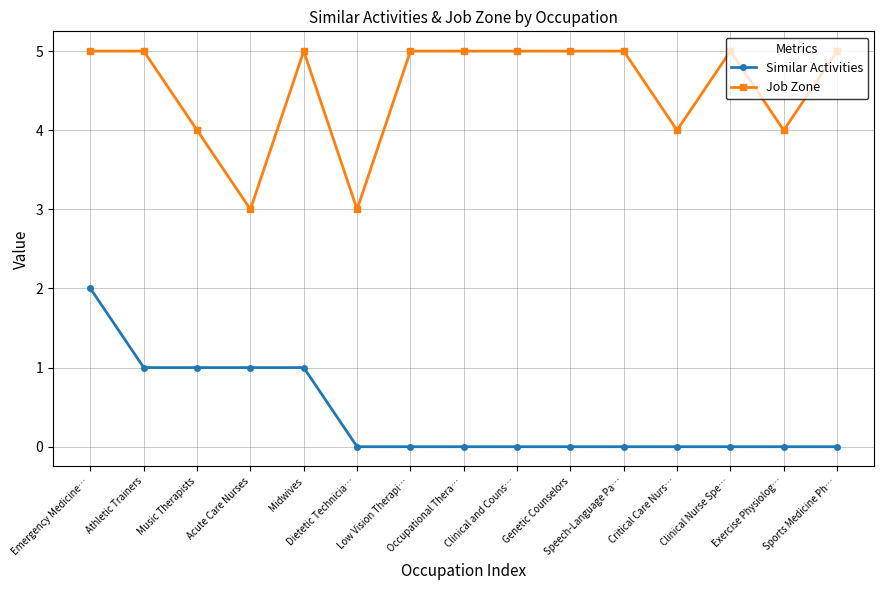

What is the value of the Similar Activities point at the 3rd from the left?

1